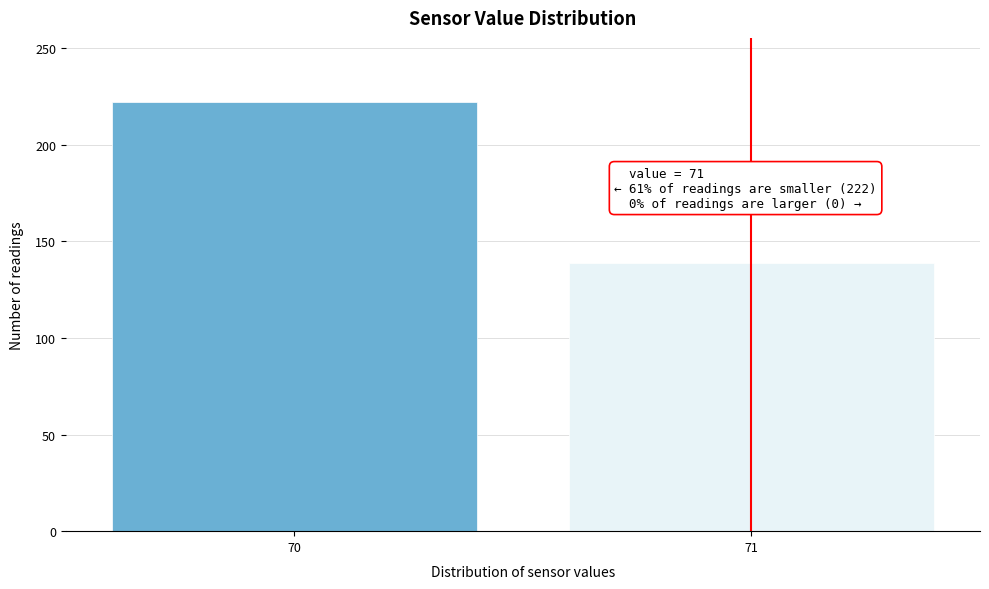

Reading left to right, what are all the values shown in this chart?

222	139